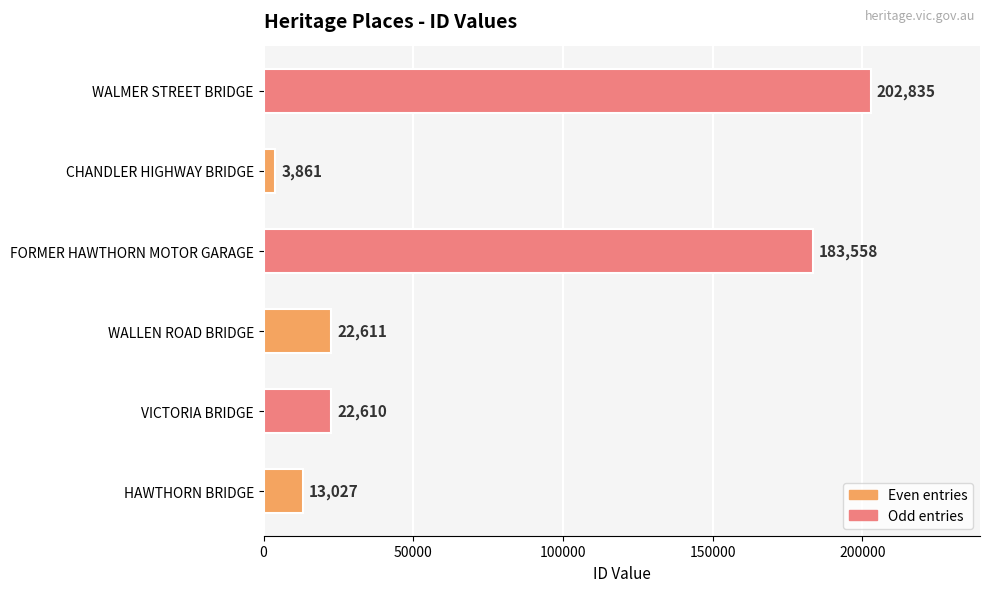

At which category does the chart reach its minimum across all series?

CHANDLER HIGHWAY BRIDGE